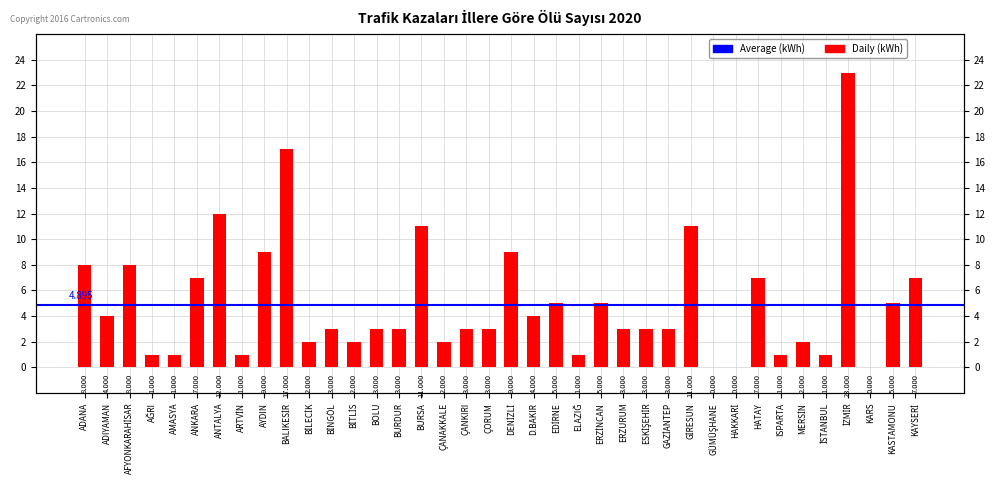

How many bars are there in total?

38